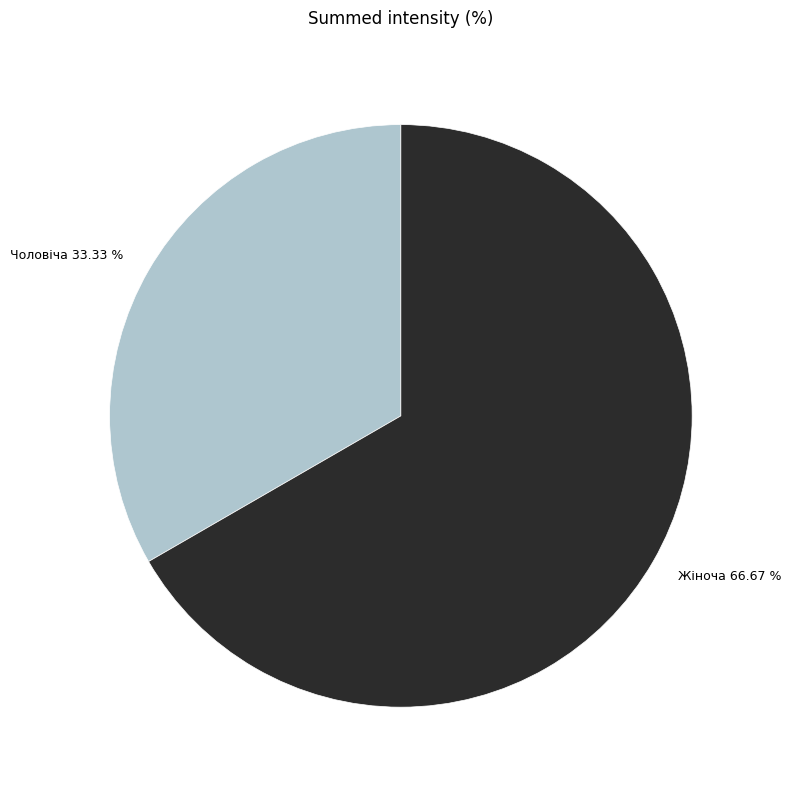

Which category accounts for the majority?

Жіноча